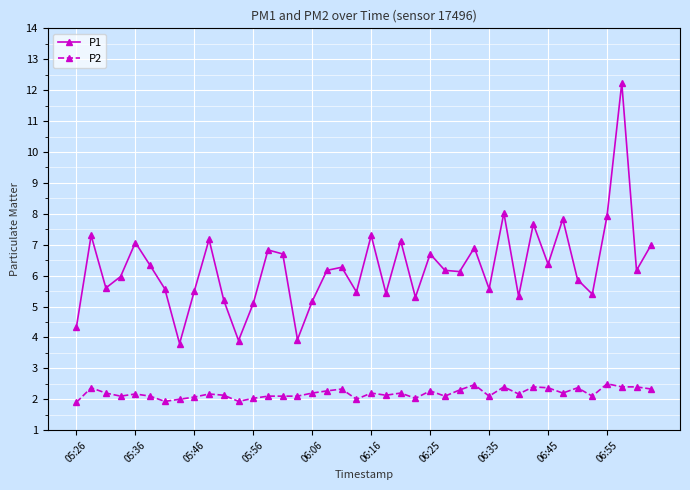

List the series in order of their overall mean, lowest first.

P2, P1